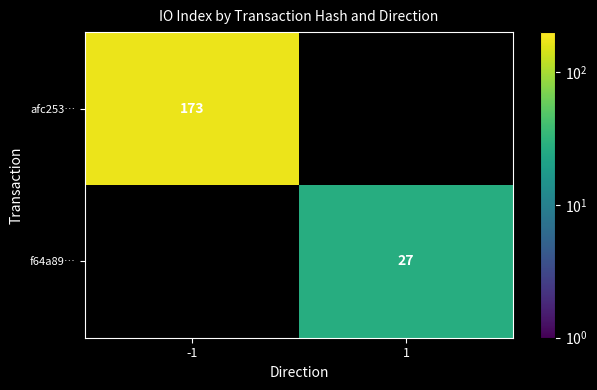

How many categories are shown in the chart?

2